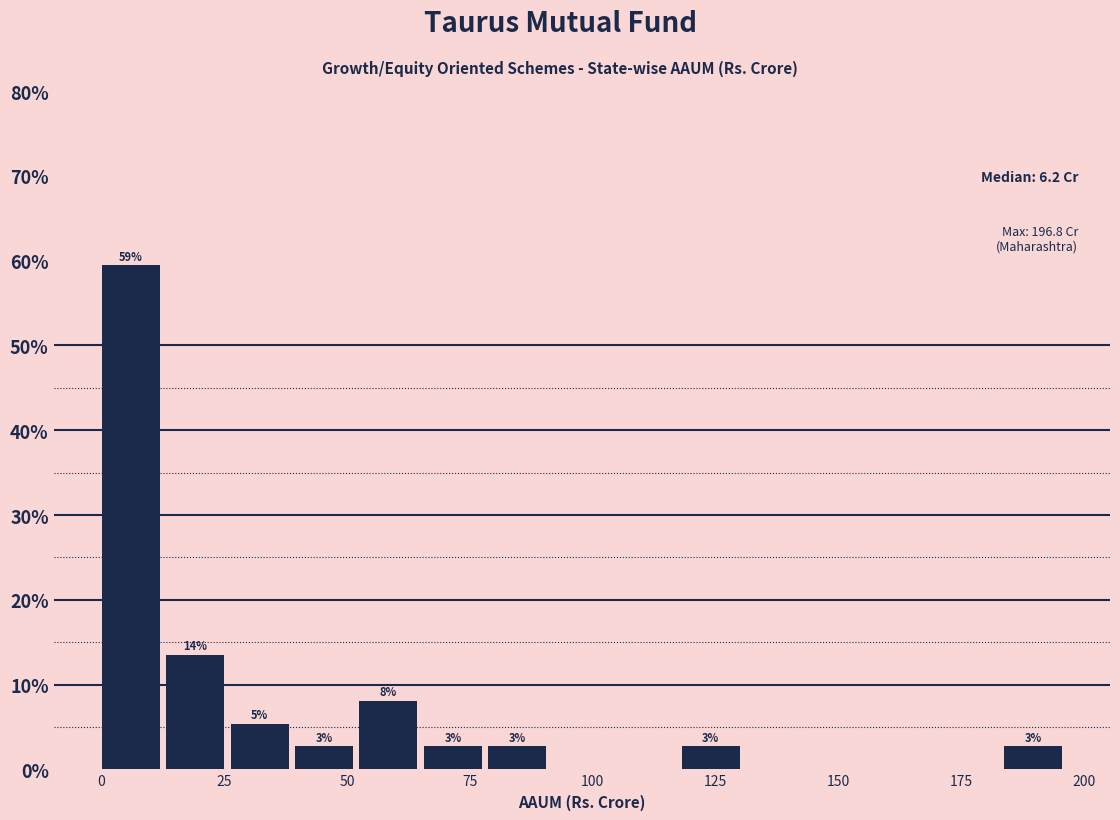

Read against the x-axis, roughly where is the centre of the tallest bar?

5